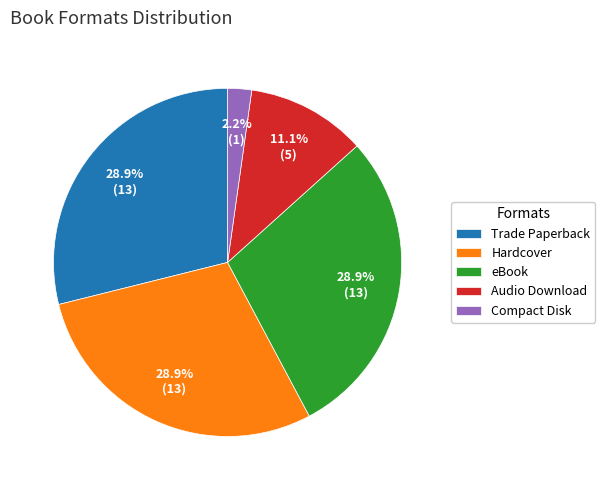

Is there any slice that represents more than half of the pie?

No